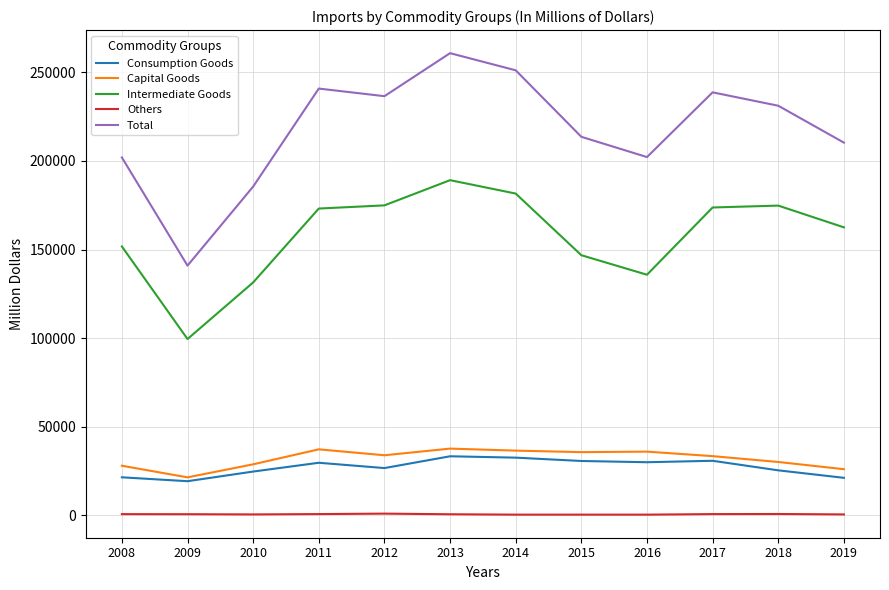

Is the value of Capital Goods at 2018 greater than the value of Total at 2013?

No